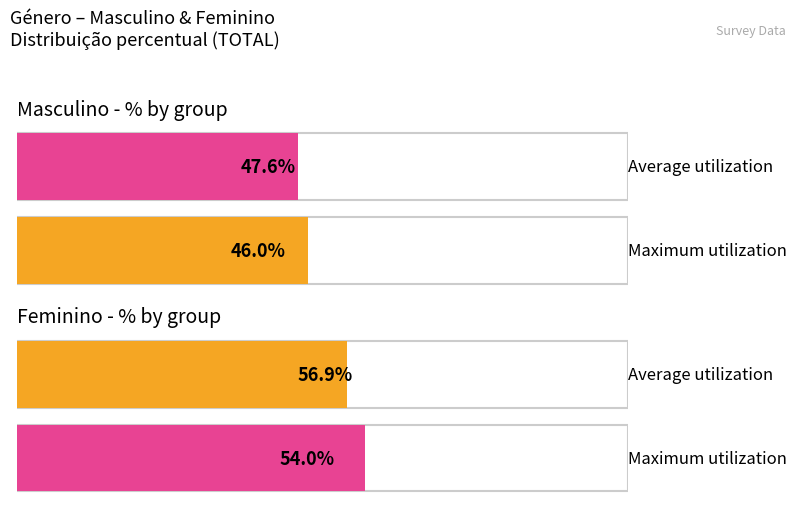

Count the number of data series in this chart.

2